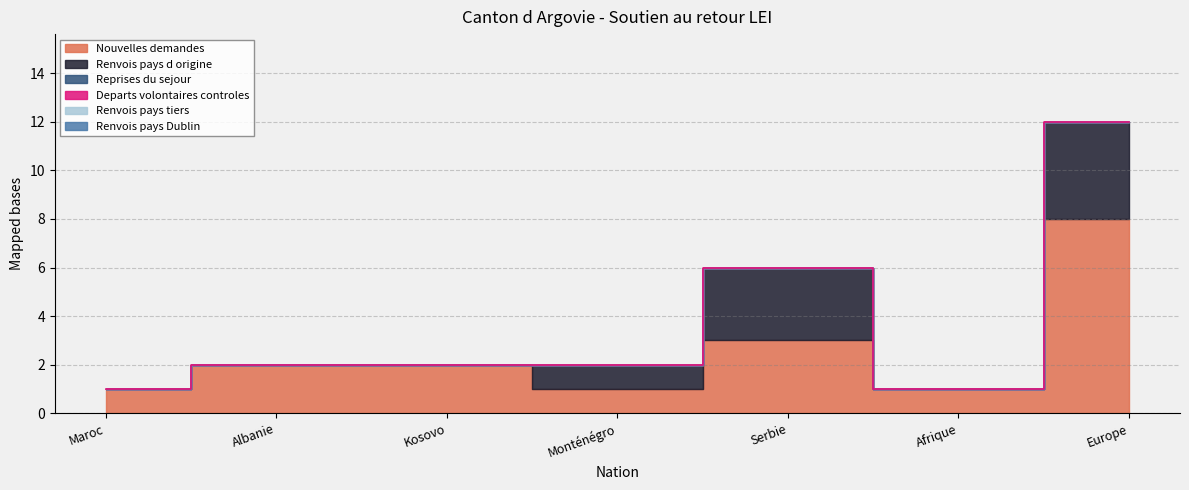

What is the label of the 3rd point from the left?

Kosovo